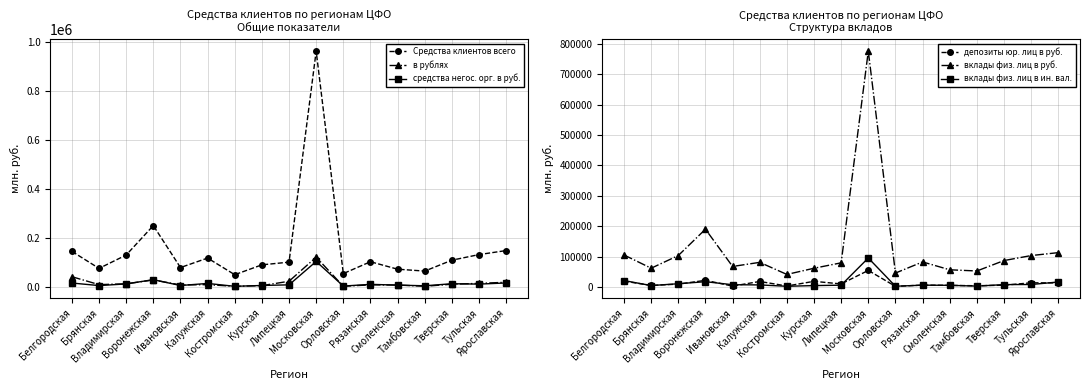

What is the difference between the в рублях values at Брянская and Тверская?

1704